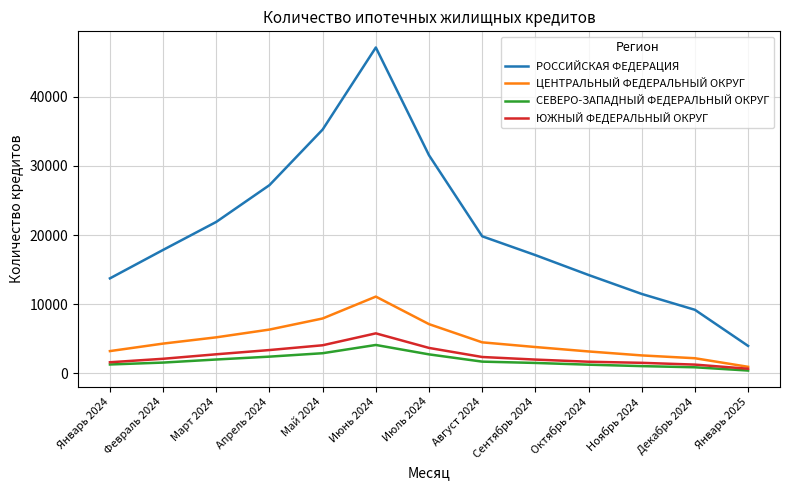

Which series has the largest range (max minus min)?

РОССИЙСКАЯ ФЕДЕРАЦИЯ